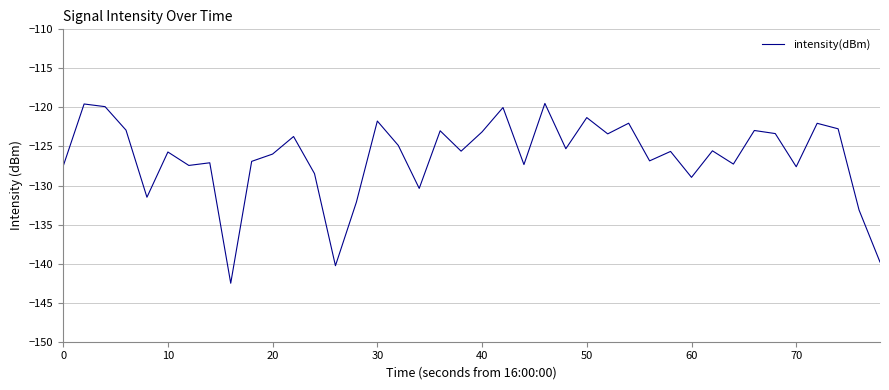

What is the minimum value shown in the chart?

-142.5